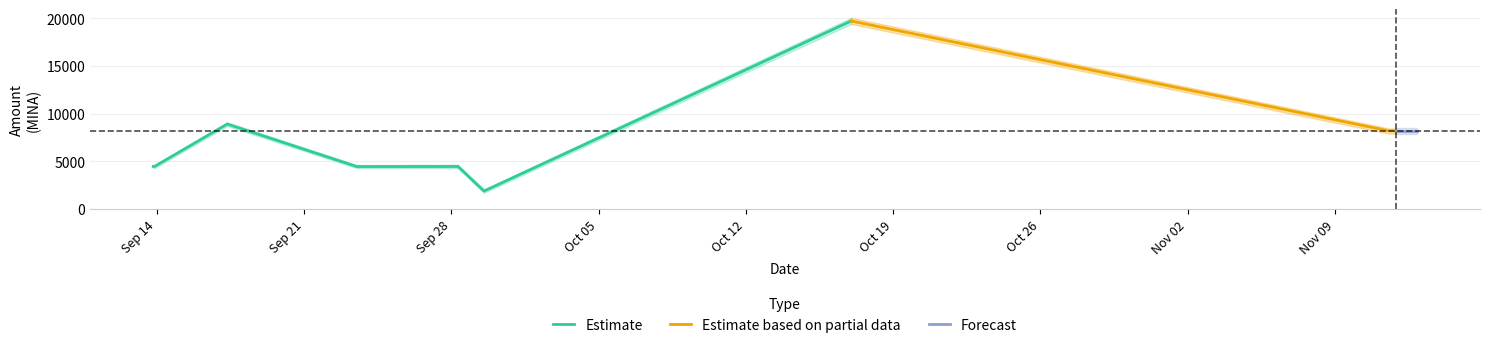

What is the maximum value for Estimate?

19714.0